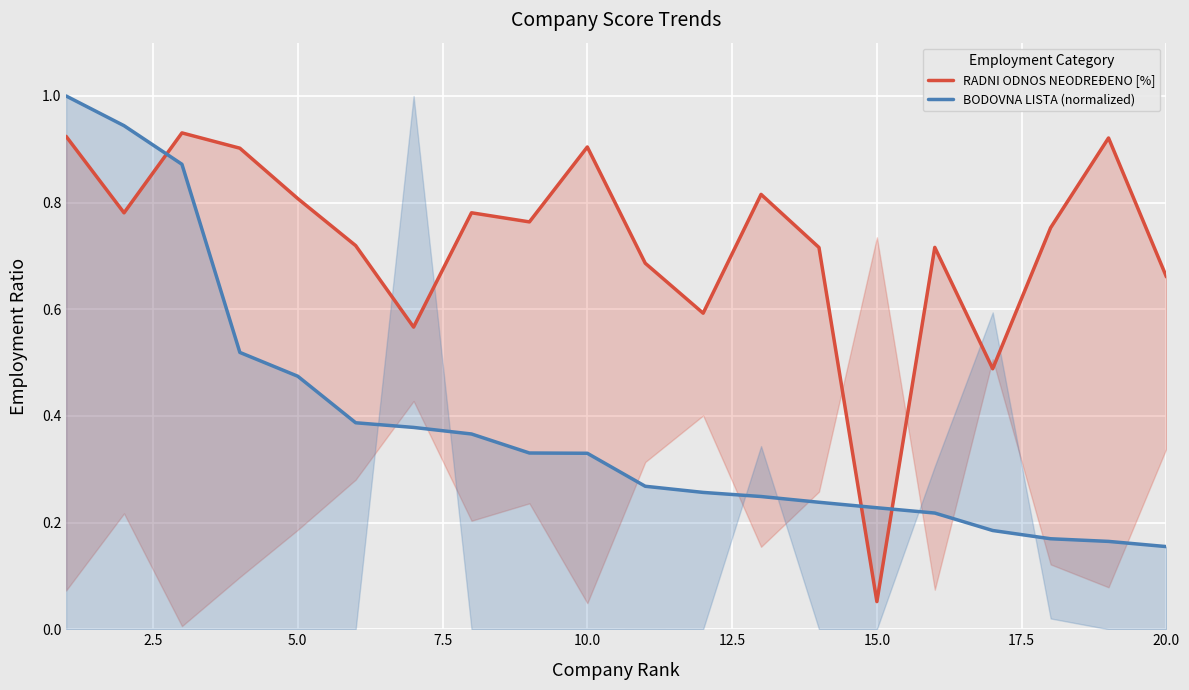

What is the sum of all RADNI ODNOS NEODREĐENO [%] values?

14.5